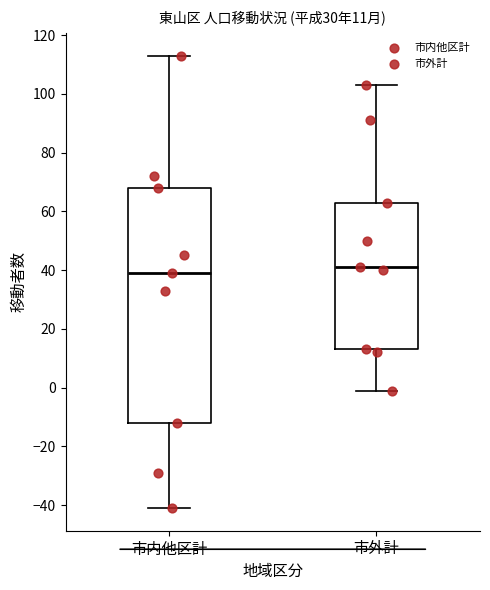

Comparing the boxes themselves (not the whiskers), which one is the tallest?

市内他区計